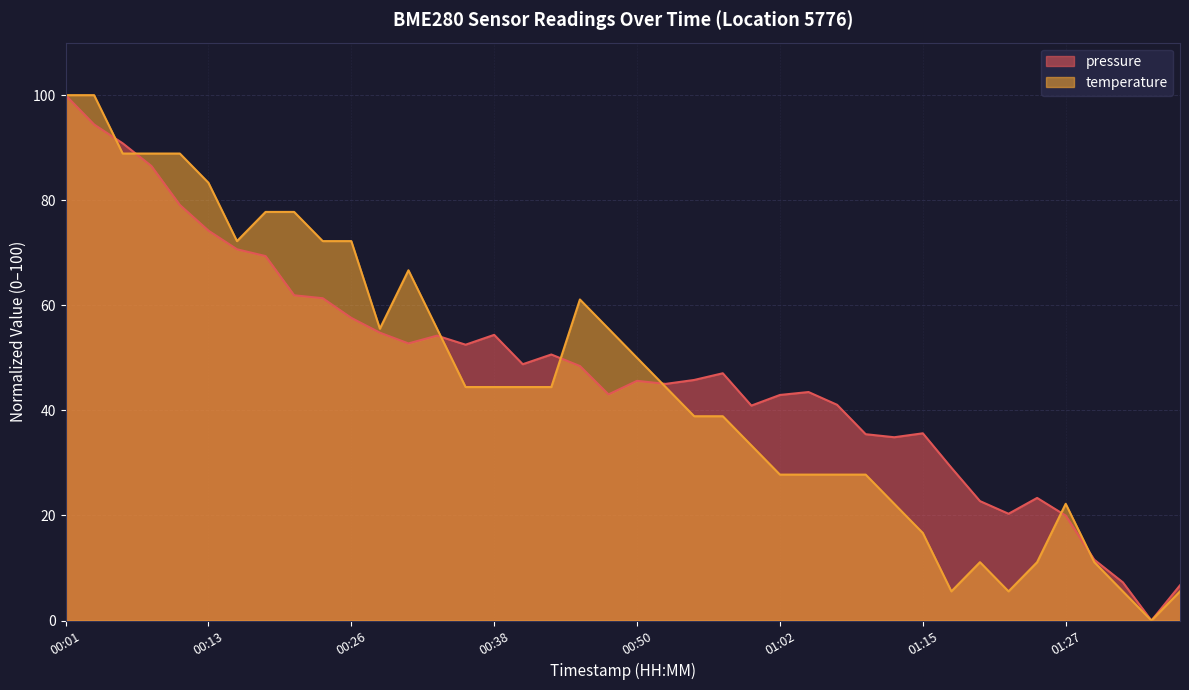

What is the greatest value displayed?

100.0